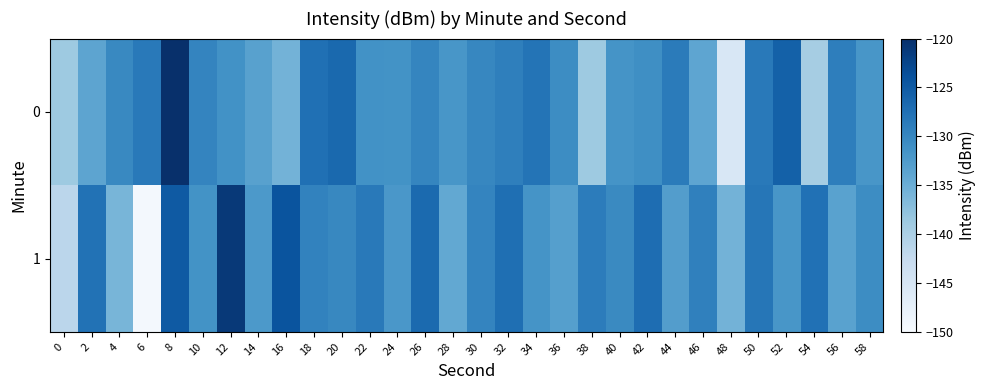

Reading right to left, transcribe all the data shown in this chart.

0: 58=-131.9	56=-129.1	54=-139.5	52=-125.7	50=-128.5	48=-145.3	46=-133.9	44=-128.7	42=-131.0	40=-131.5	38=-138.8	36=-130.8	34=-127.9	32=-129.1	30=-130.0	28=-131.9	26=-129.9	24=-131.4	22=-131.3	20=-126.7	18=-127.5	16=-135.6	14=-133.3	12=-131.3	10=-129.8	8=-120.1	6=-128.5	4=-130.3	2=-133.8	0=-138.8
1: 58=-130.7	56=-133.4	54=-127.6	52=-131.9	50=-128.2	48=-135.7	46=-129.3	44=-132.8	42=-127.1	40=-130.4	38=-128.9	36=-133.1	34=-131.6	32=-127.3	30=-129.8	28=-134.2	26=-126.7	24=-132.0	22=-128.5	20=-130.1	18=-129.5	16=-124.2	14=-132.2	12=-121.1	10=-131.4	8=-124.9	6=-149.4	4=-135.9	2=-127.6	0=-141.5